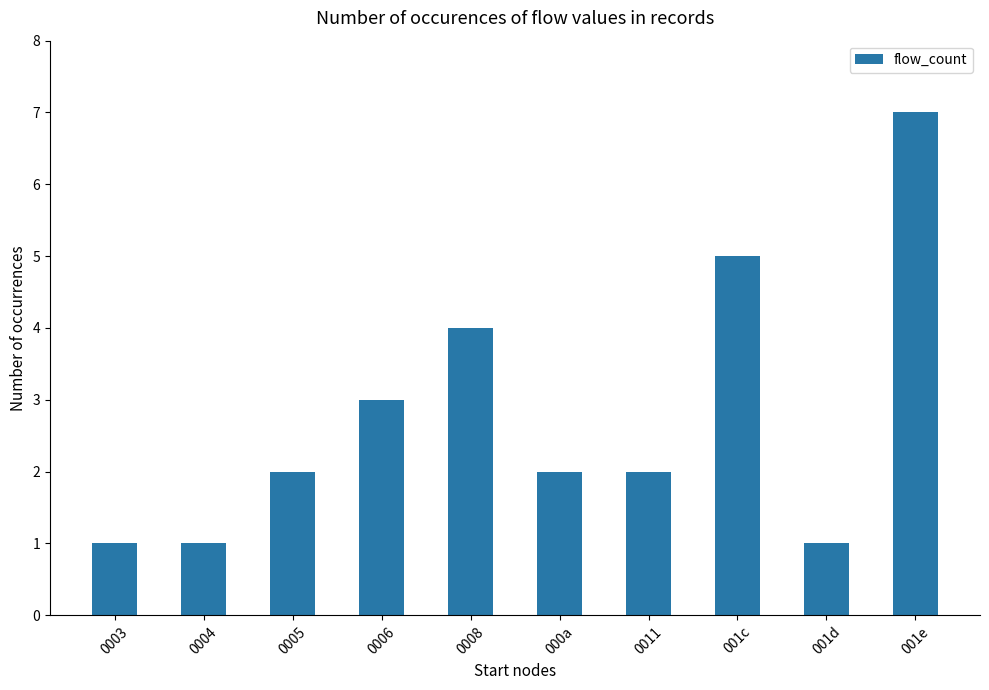

What is the greatest value displayed?

7